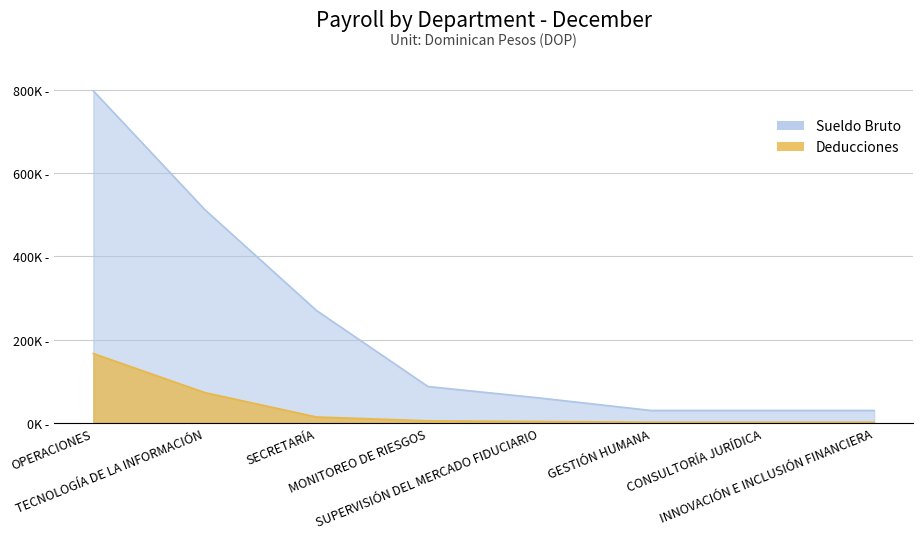

What are all the series names shown in the legend?

Sueldo Bruto, Deducciones